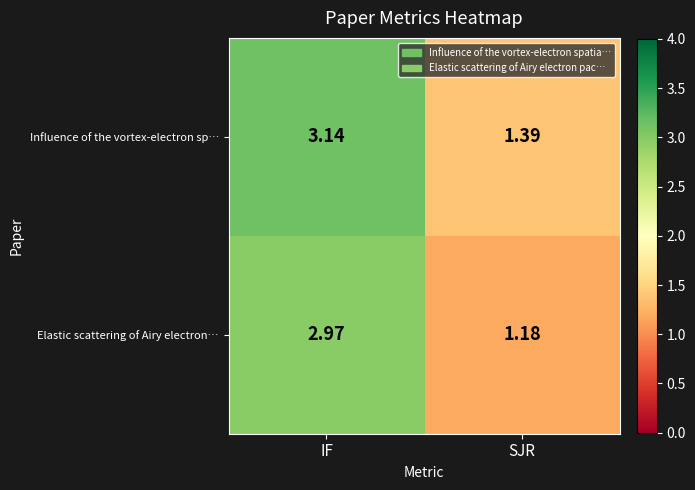

At which category is the sum across all series the highest?

IF